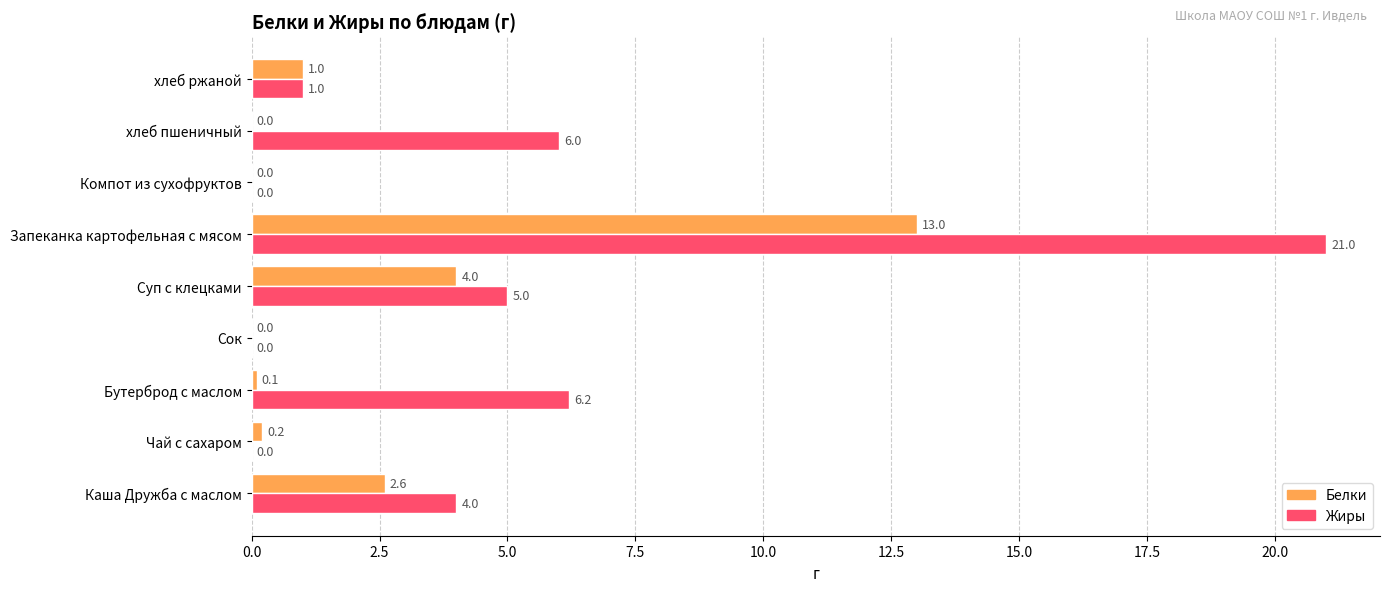

Which series changed the most between Каша Дружба с маслом and Чай с сахаром?

Жиры